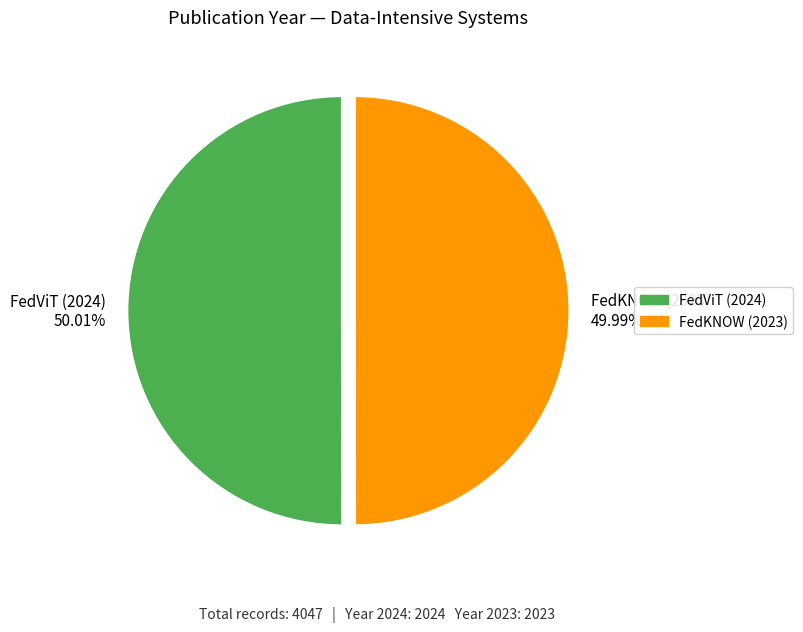

True or false: FedViT (2024) accounts for 50% of the total.

True